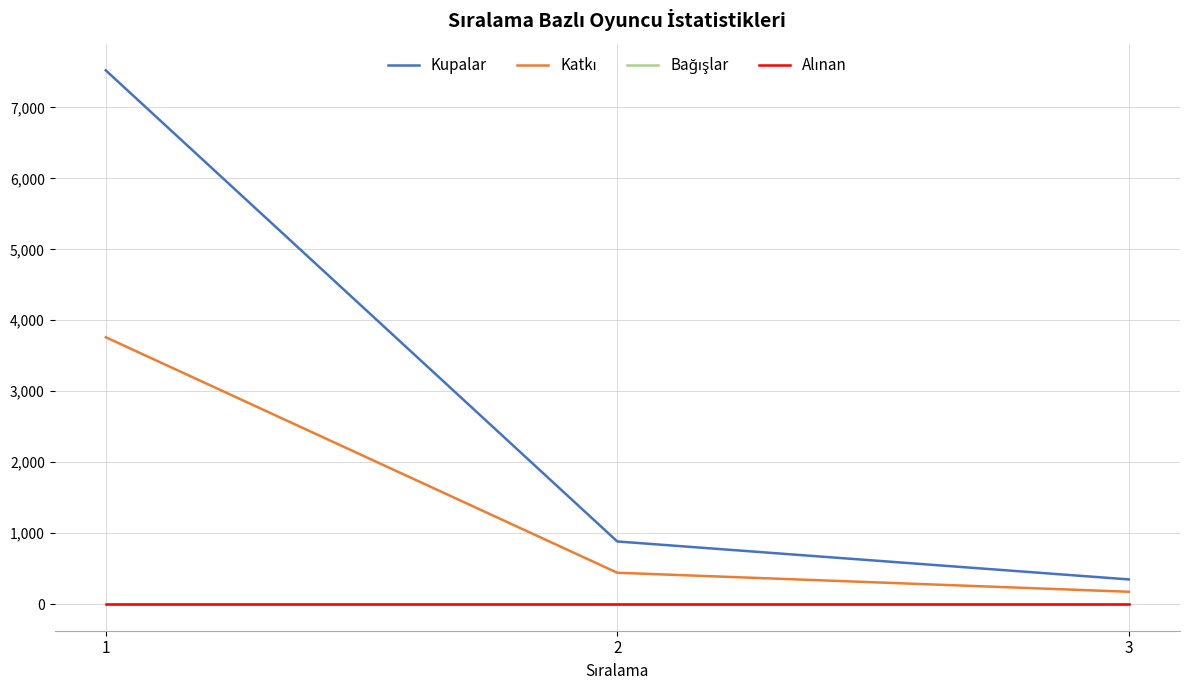

True or false: Kupalar has a value of 236 at 2.

False